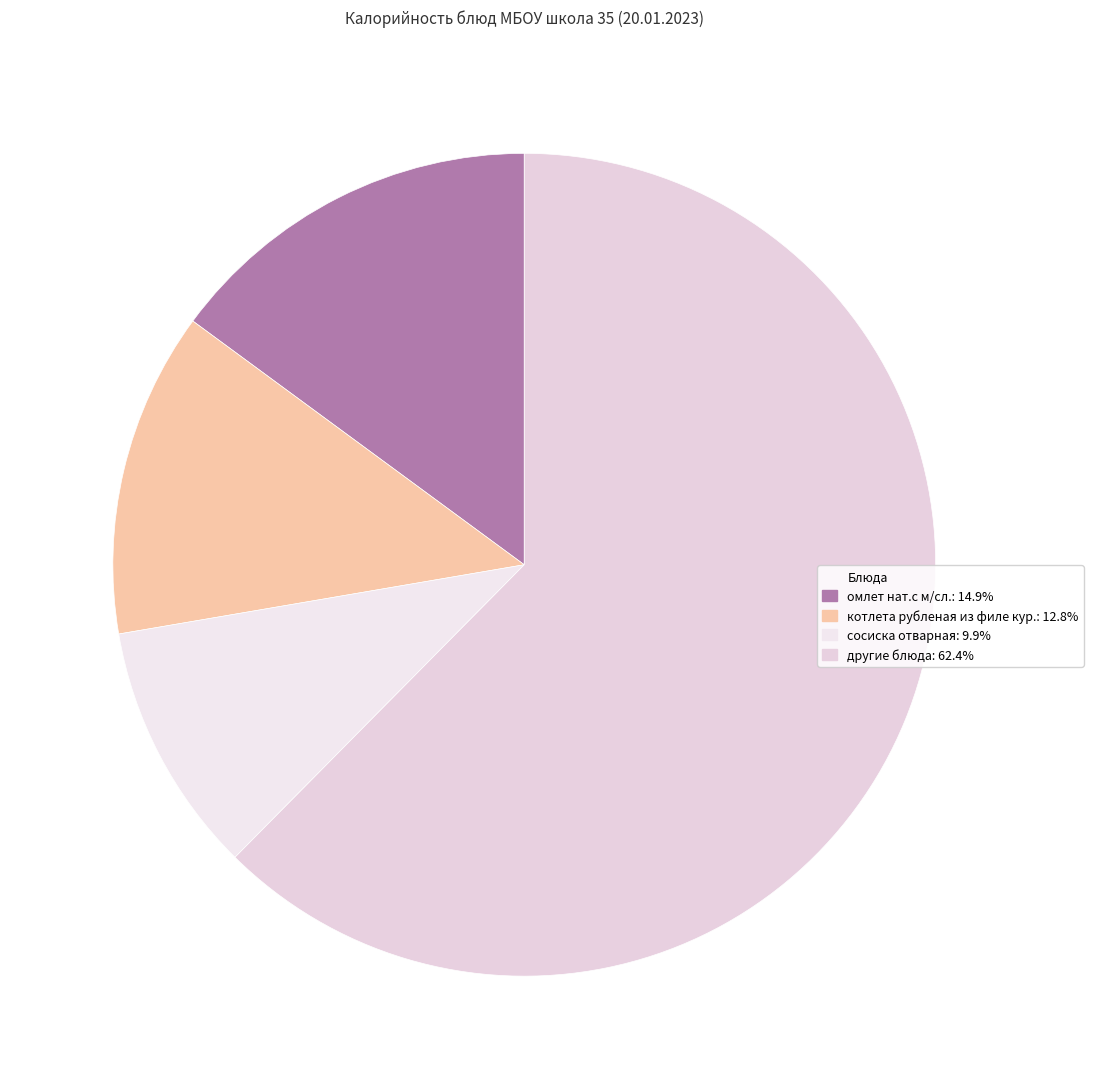

How many segments does this pie chart have?

4